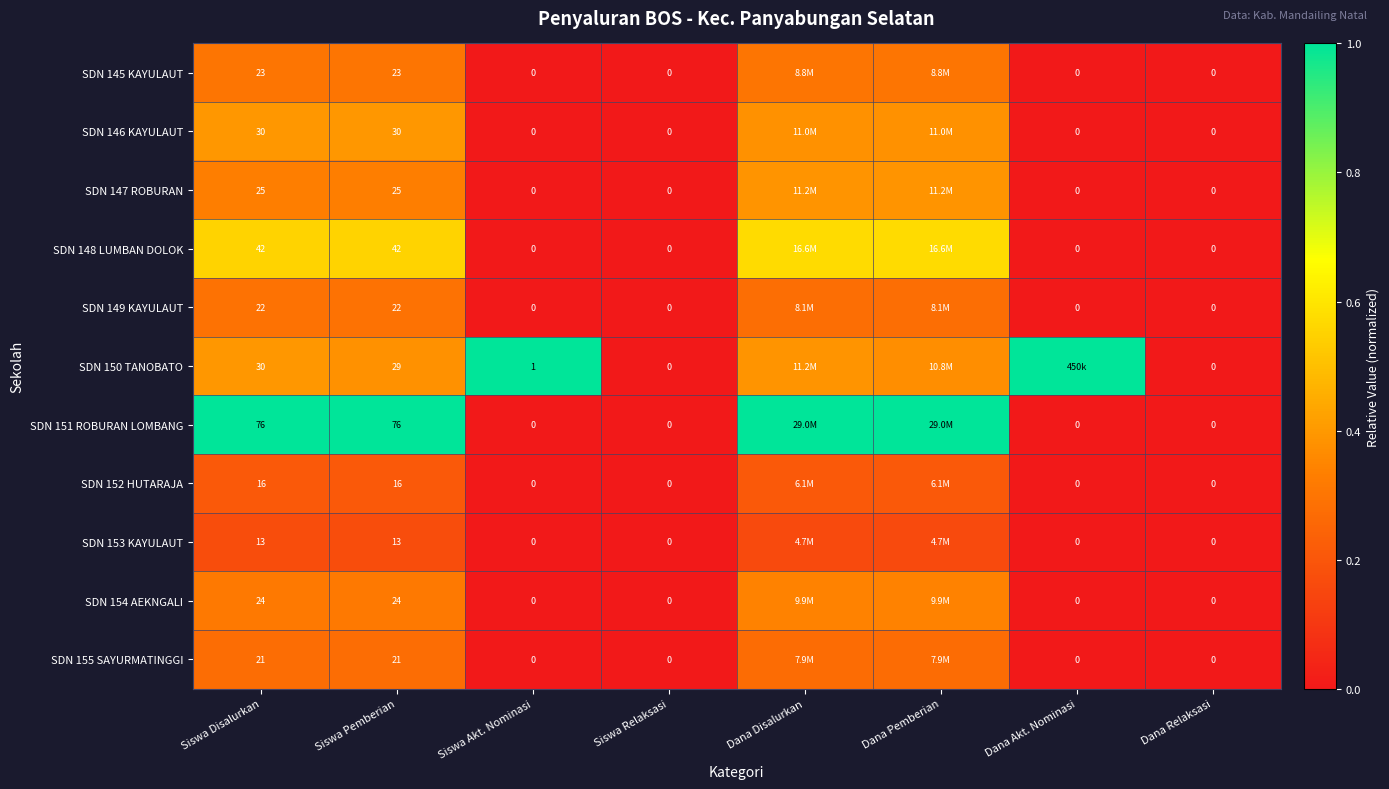

Is the value of SDN 152 HUTARAJA at Dana Akt. Nominasi greater than the value of SDN 148 LUMBAN DOLOK at Siswa Pemberian?

No